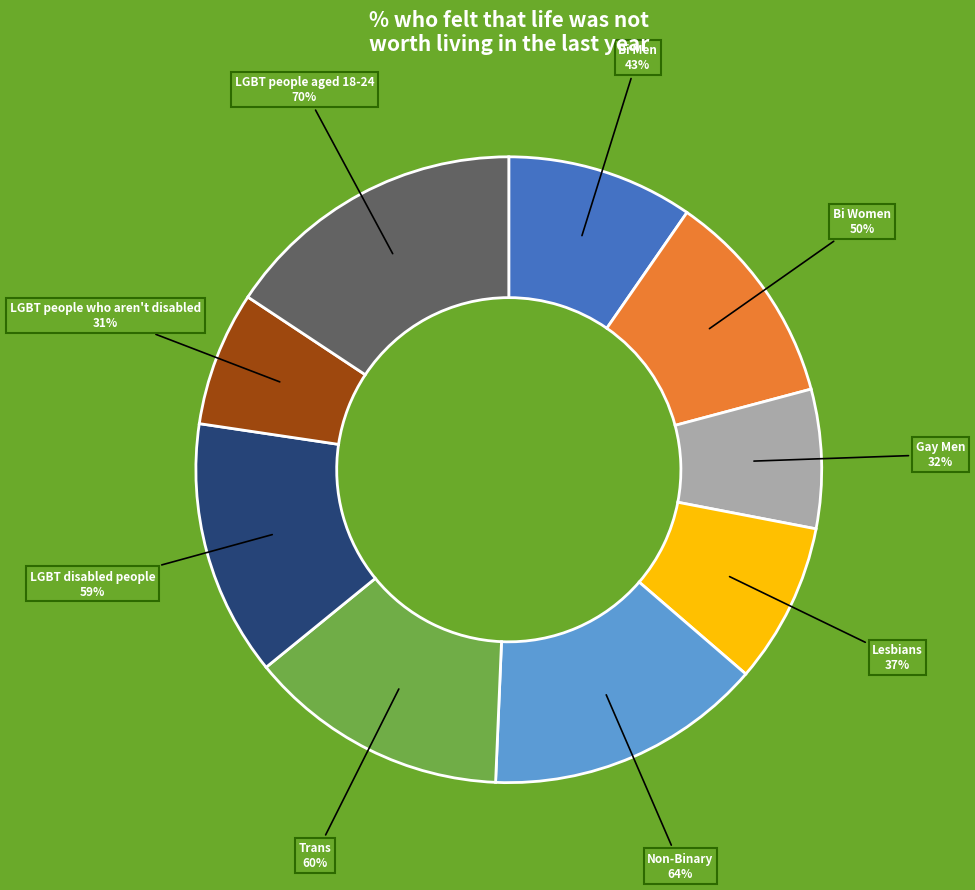

Which has a higher value, Lesbians or LGBT disabled people?

LGBT disabled people